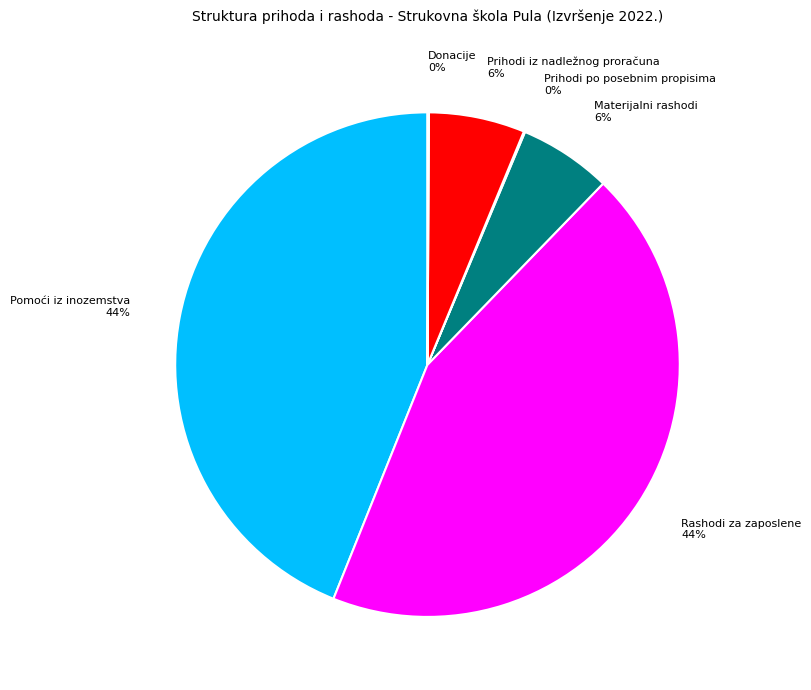

To the nearest percent, what is the difference between the largest and smallest slice percentages?

44%